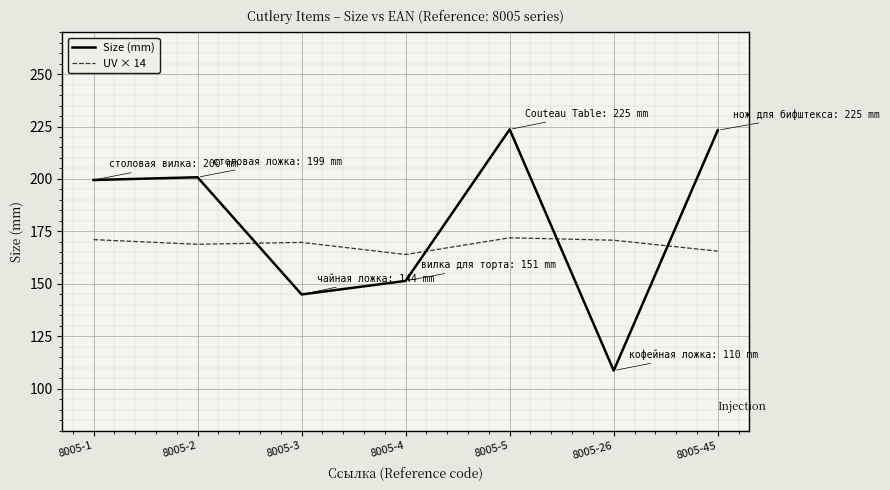

How many lines are shown in the chart?

2